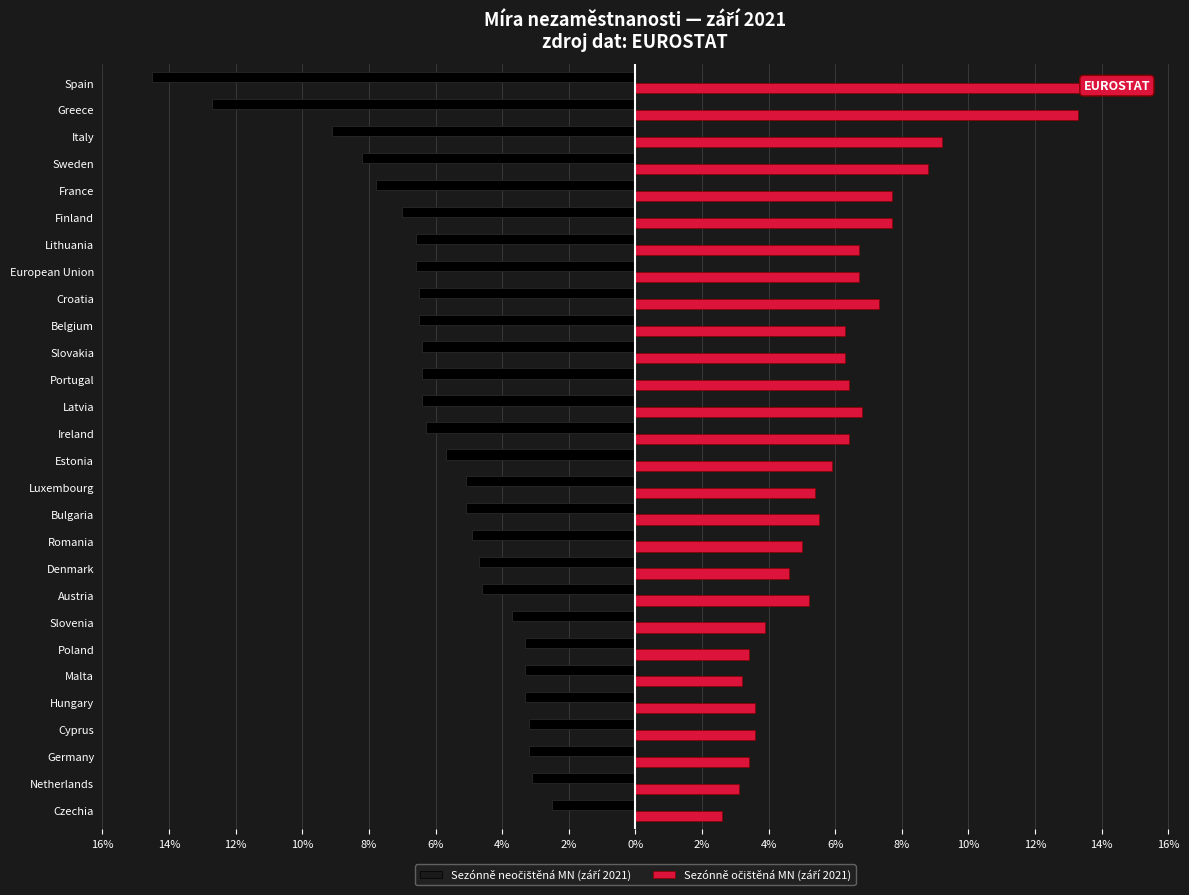

What value does the Sezónně očištěná MN (září 2021) series have at Bulgaria?

5.5